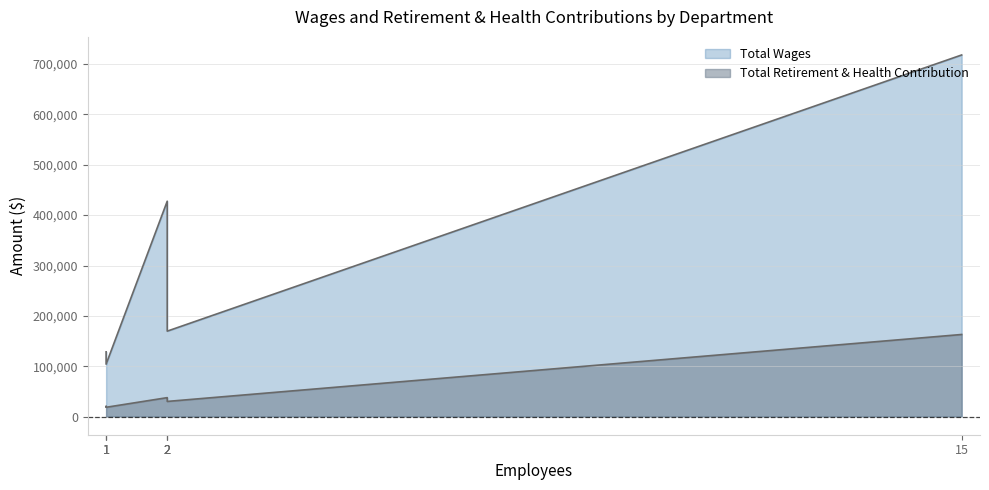

How many lines are shown in the chart?

2